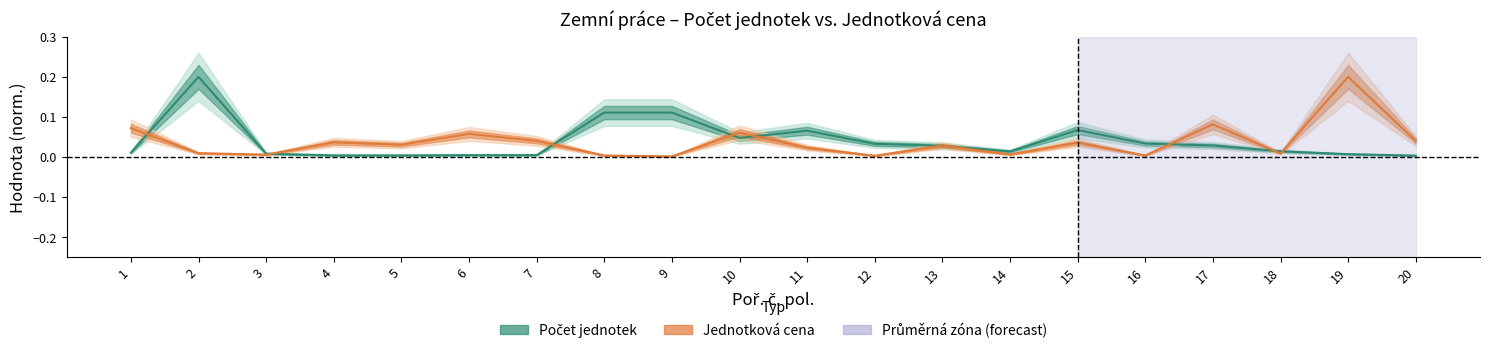

What is the maximum value for Počet jednotek?

0.2